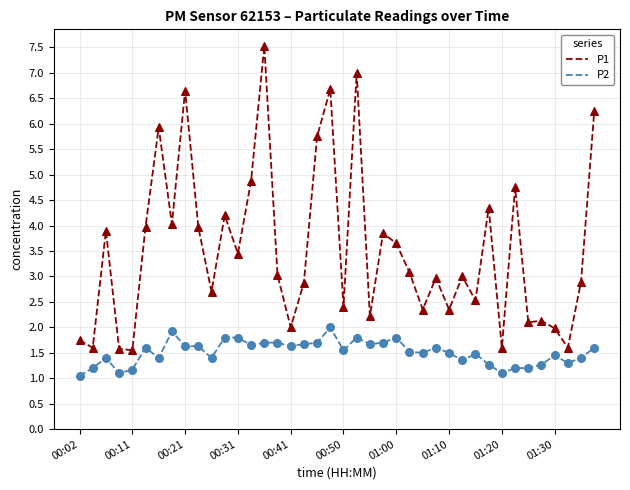

Which series has the largest total across all categories?

P1